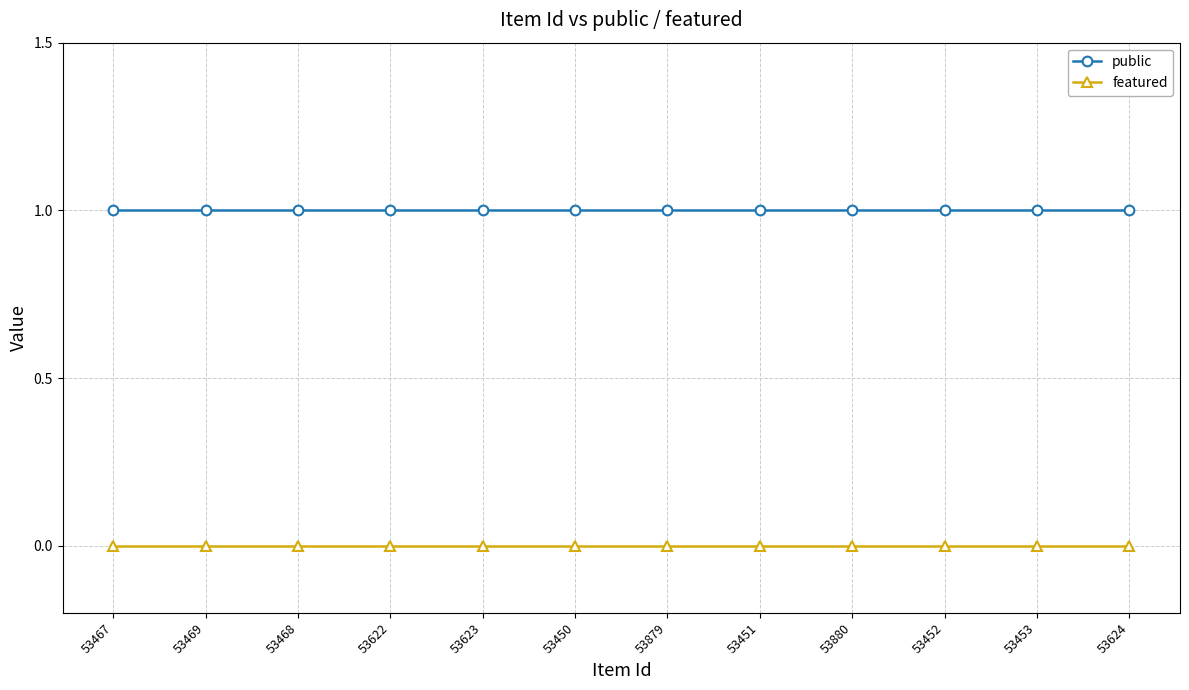

What is the value of the public point at the 1st from the left?

1